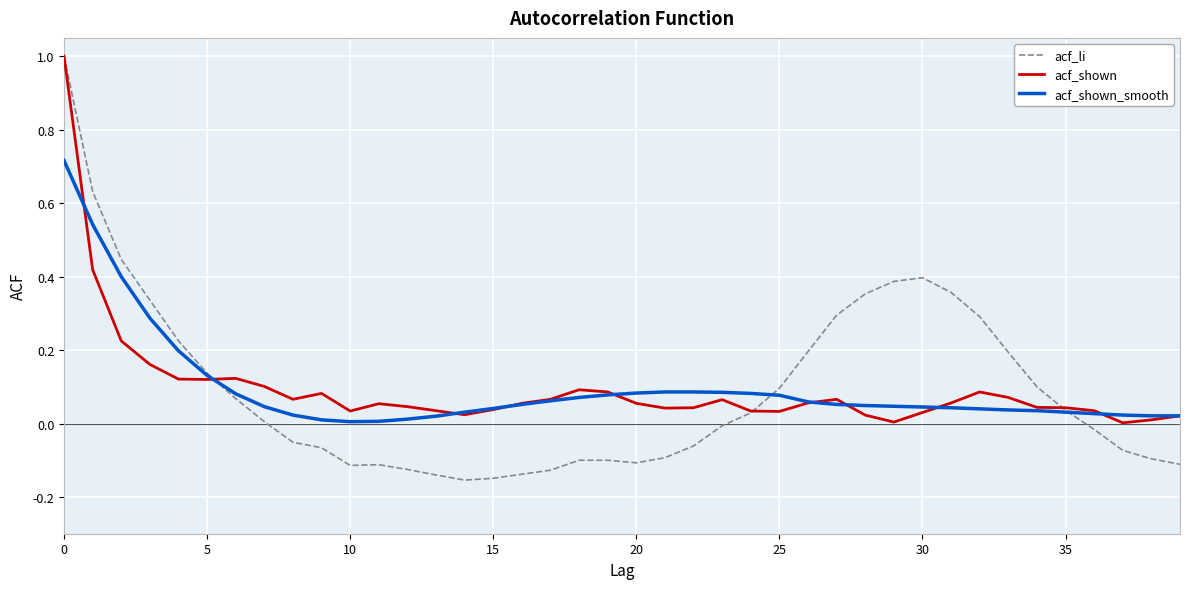

Which series has the largest range (max minus min)?

acf_li